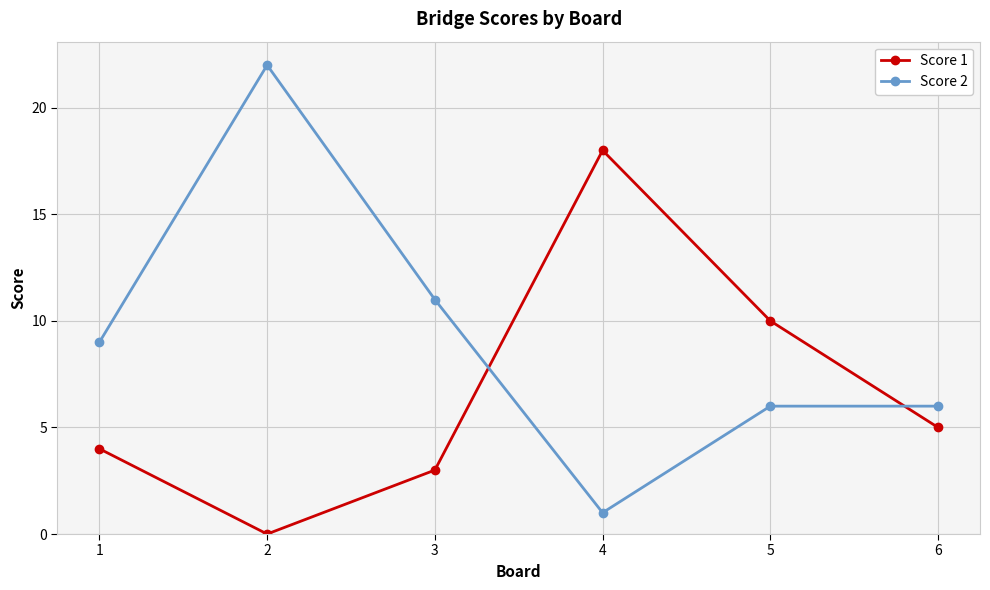

Which series changed the most between 1 and 3?

Score 2